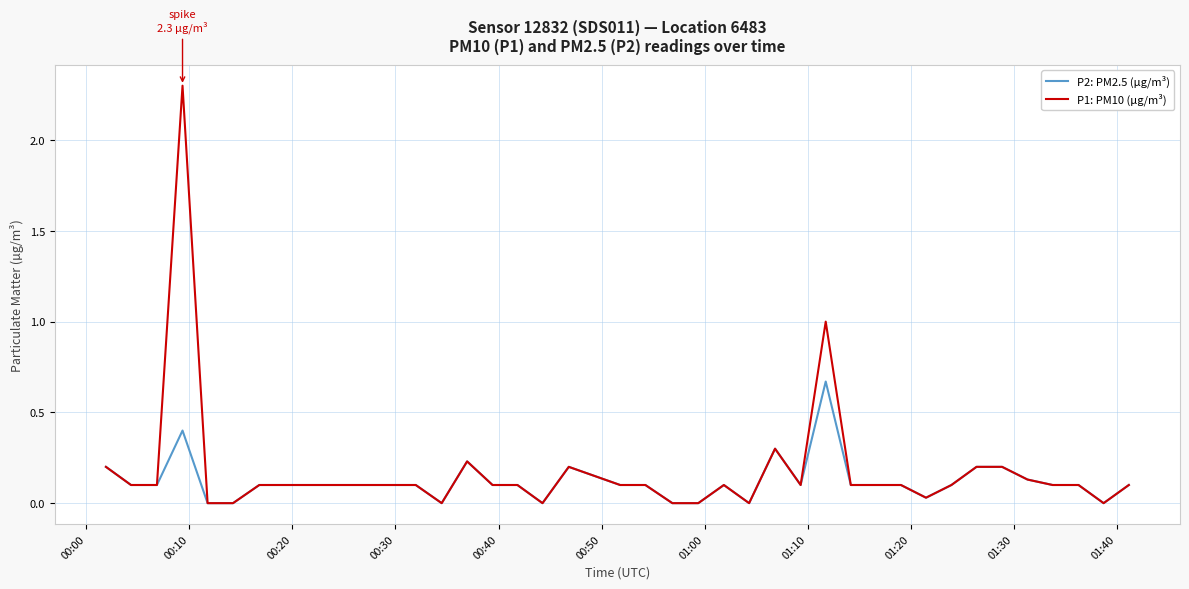

Which series has the largest range (max minus min)?

P1: PM10 (µg/m³)